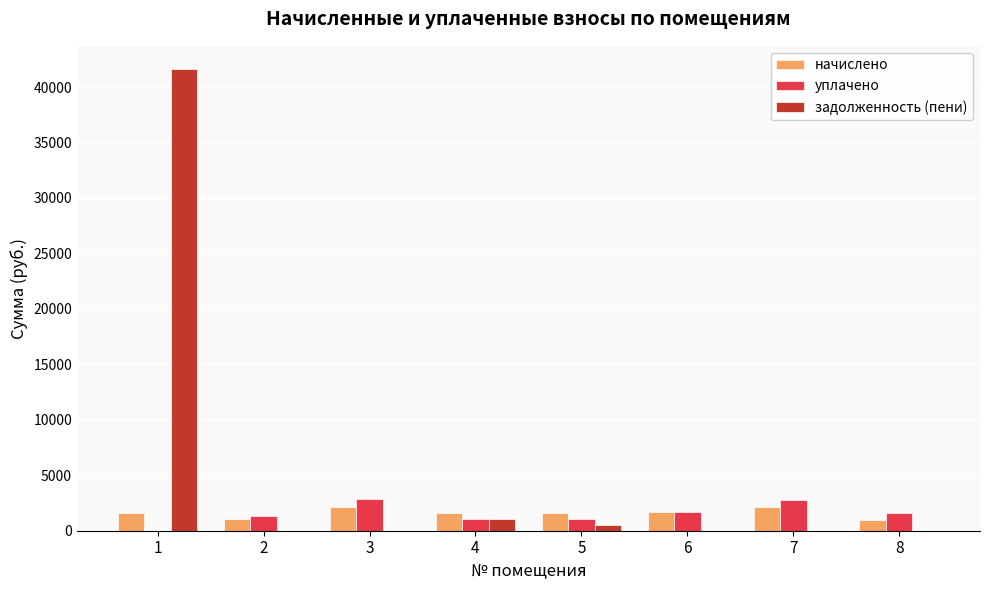

The value of уплачено at 1 is 0.0. True or false?

True